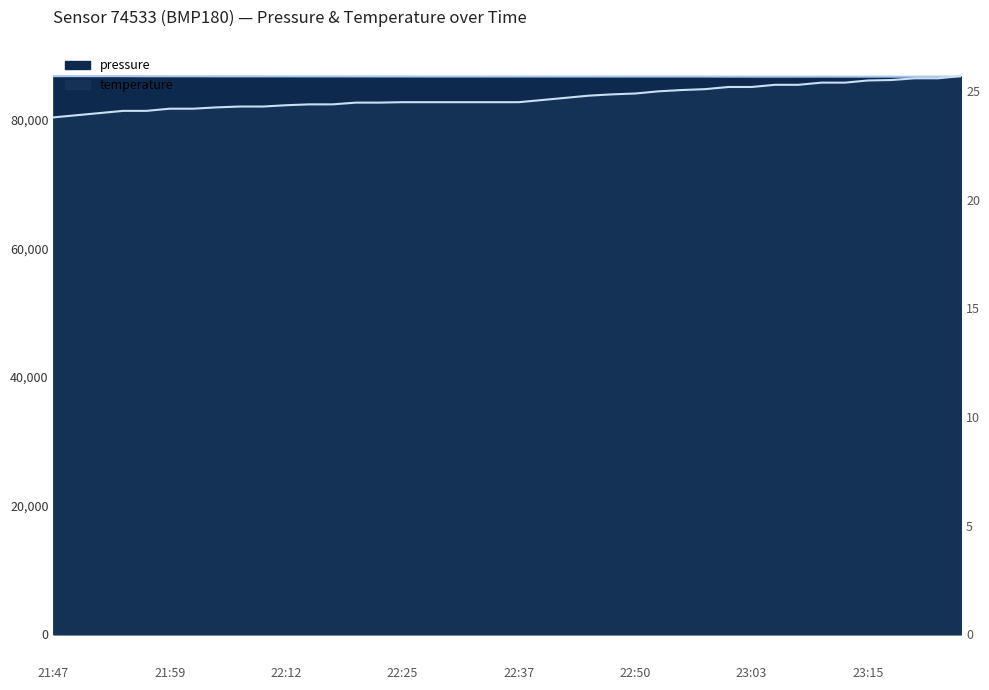

True or false: temperature and pressure intersect in this chart.

False